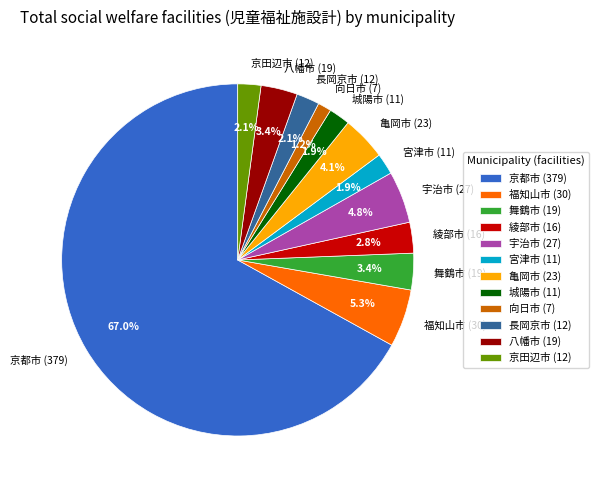

To the nearest percent, what is the difference between the 京田辺市 and 八幡市 slice percentages?

1%